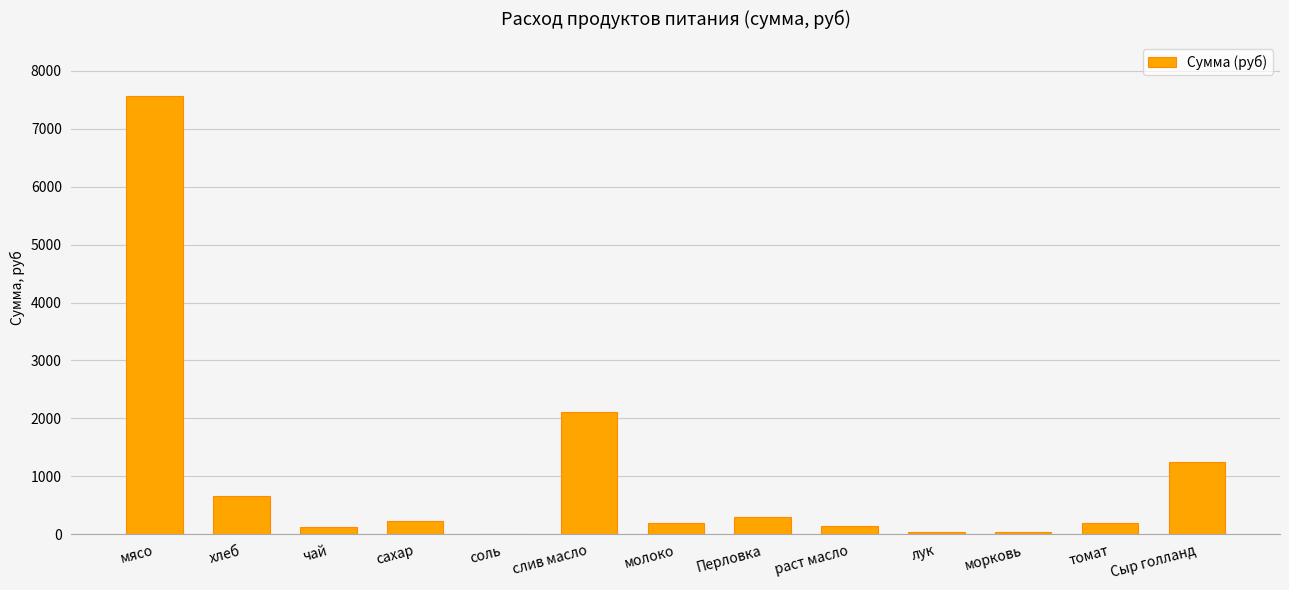

What is the maximum value shown in the chart?

7560.0